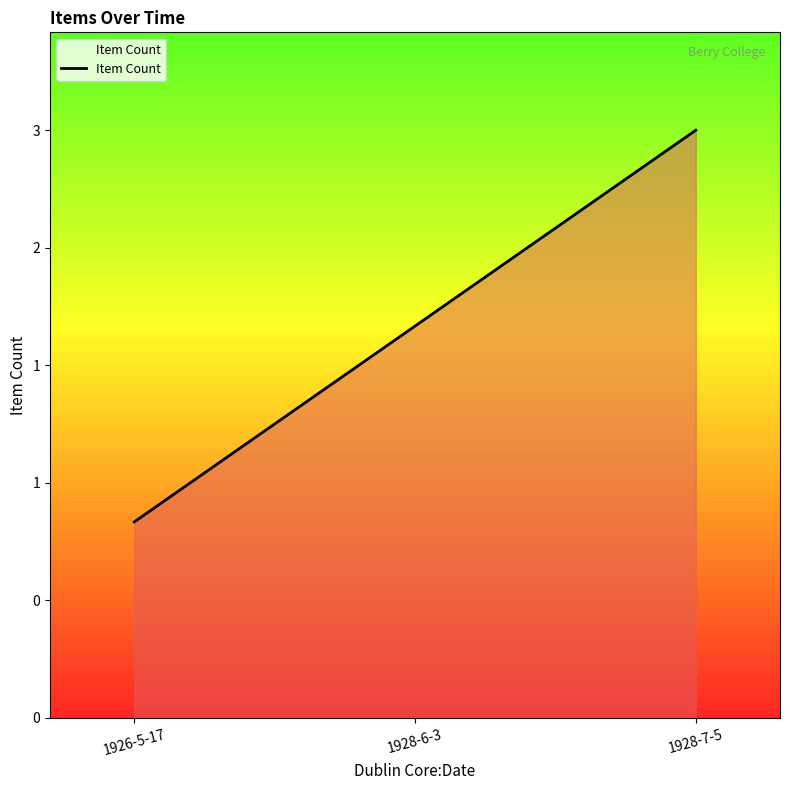

What is the difference between the maximum and minimum values?

2